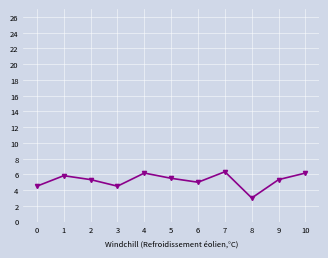

What is the approximate value at 5?

5.5